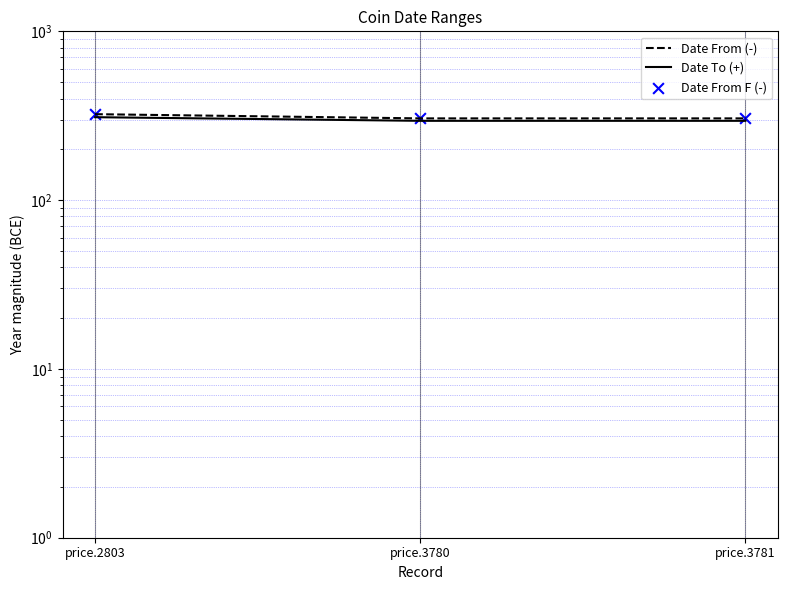

Which series contains the highest Y value?

Date From (-)